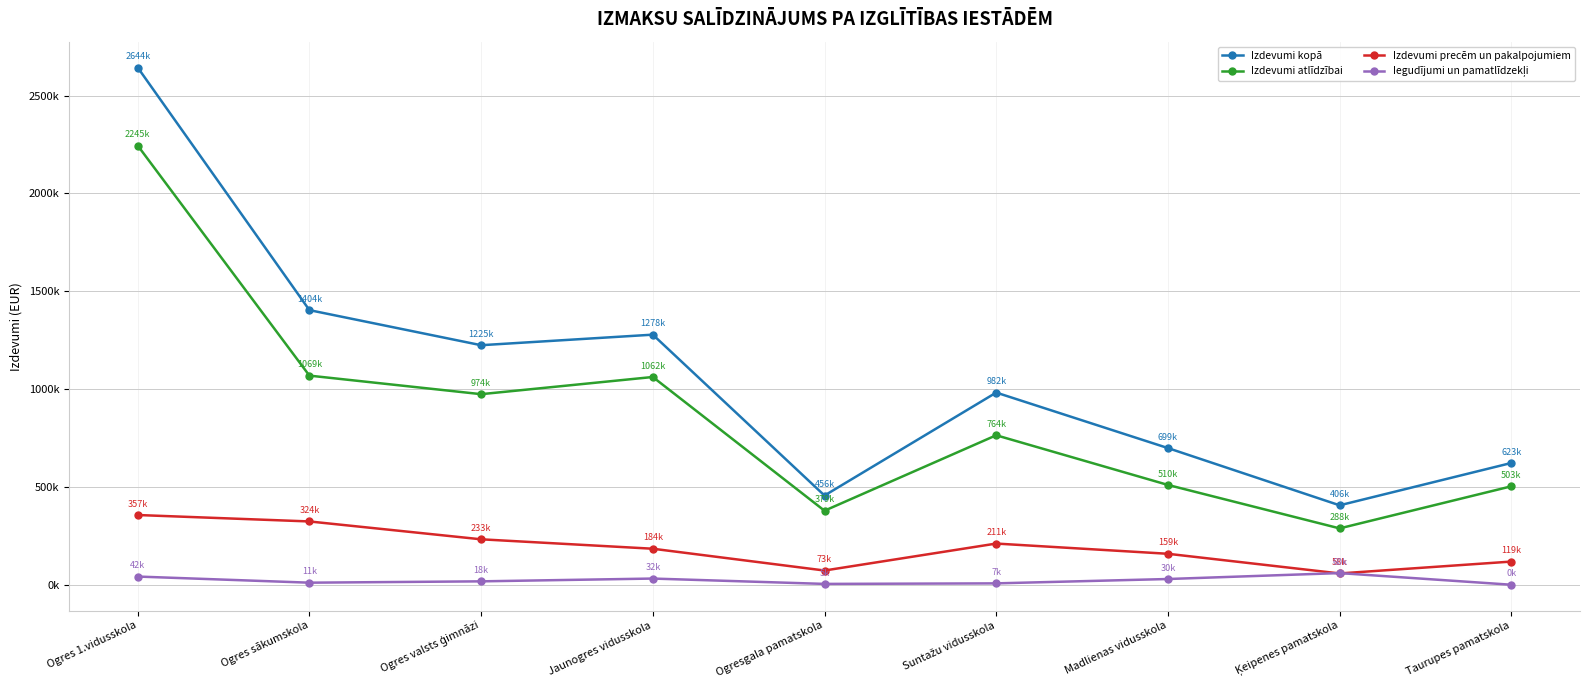

What is the difference between the highest and lowest values at Ogres valsts ģimnāzi?

1206804